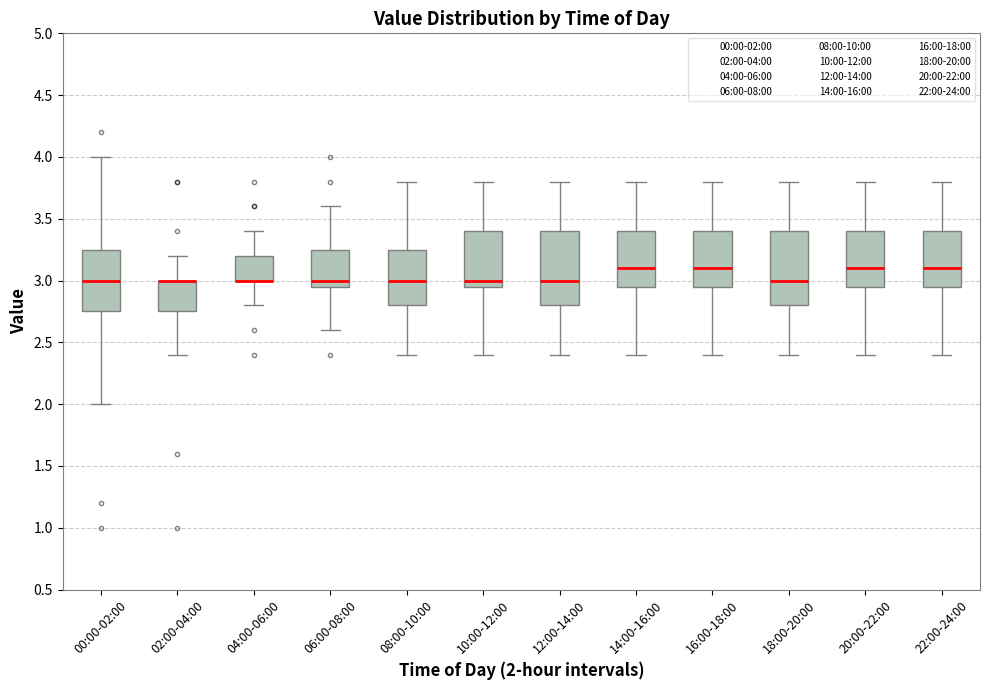

Where is the lower edge of the box for 06:00-08:00 on the y-axis? The values are not printed on the chart, so give them approximately, as read against the axis.

2.95